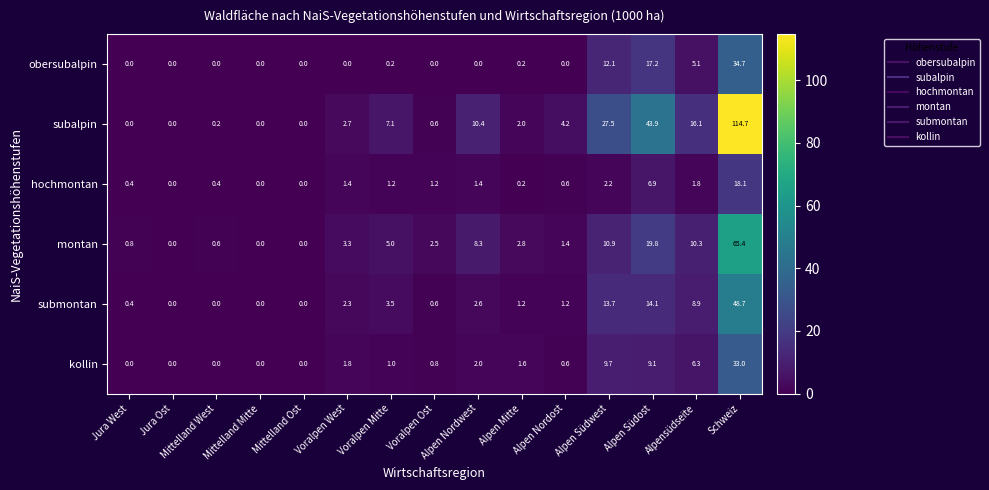

At how many categories does at least one series exceed 75?

1